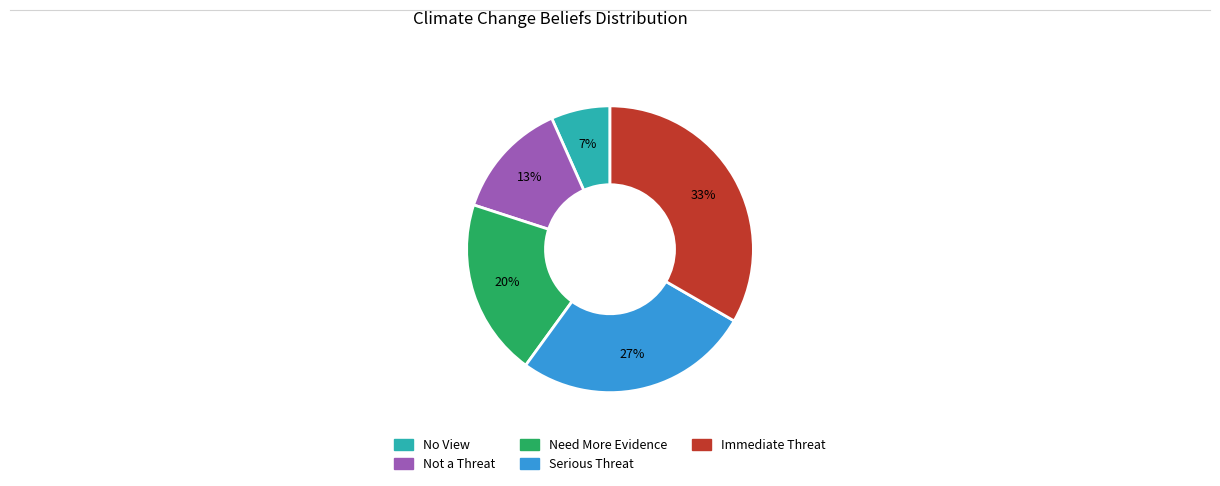

Is there any slice that represents more than half of the pie?

No